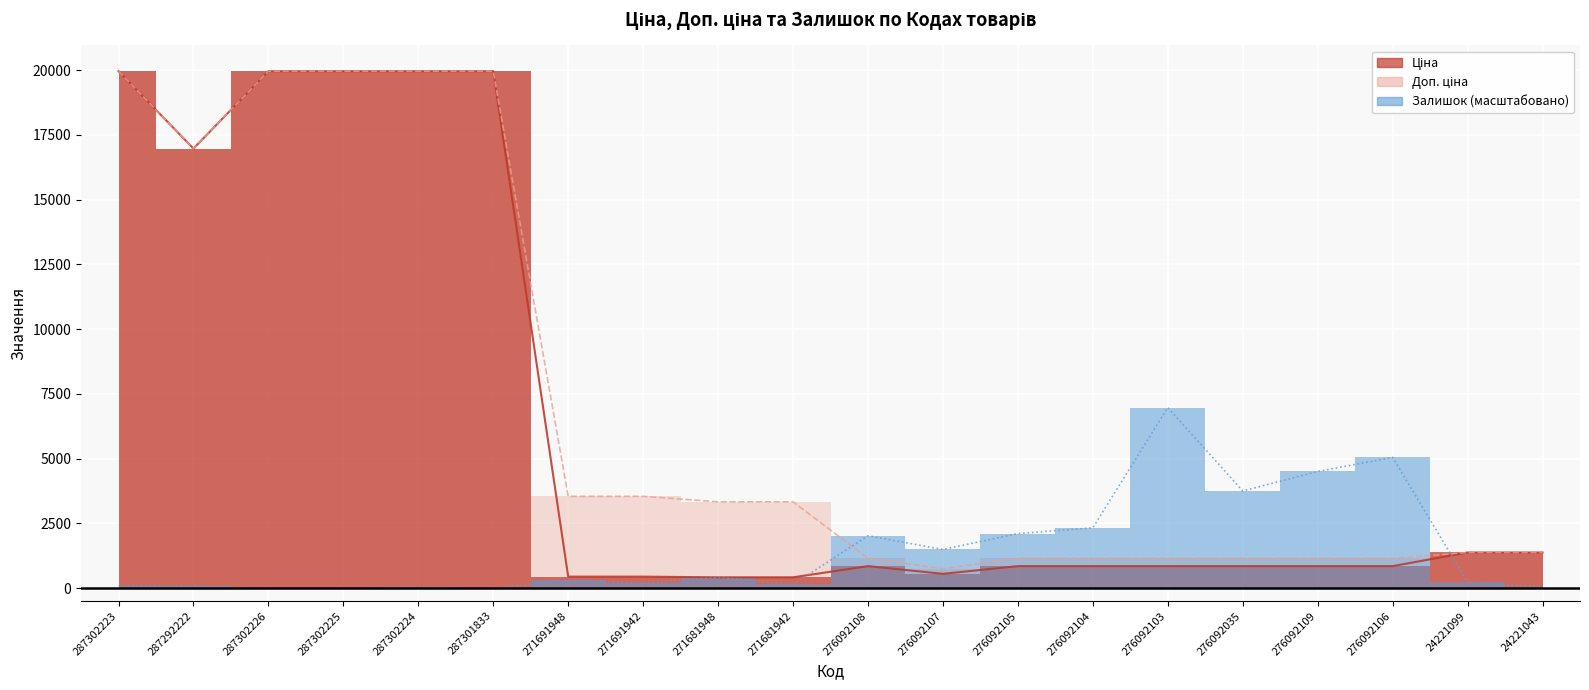

What is the difference between the highest and lowest values at 287301833?

19964.2